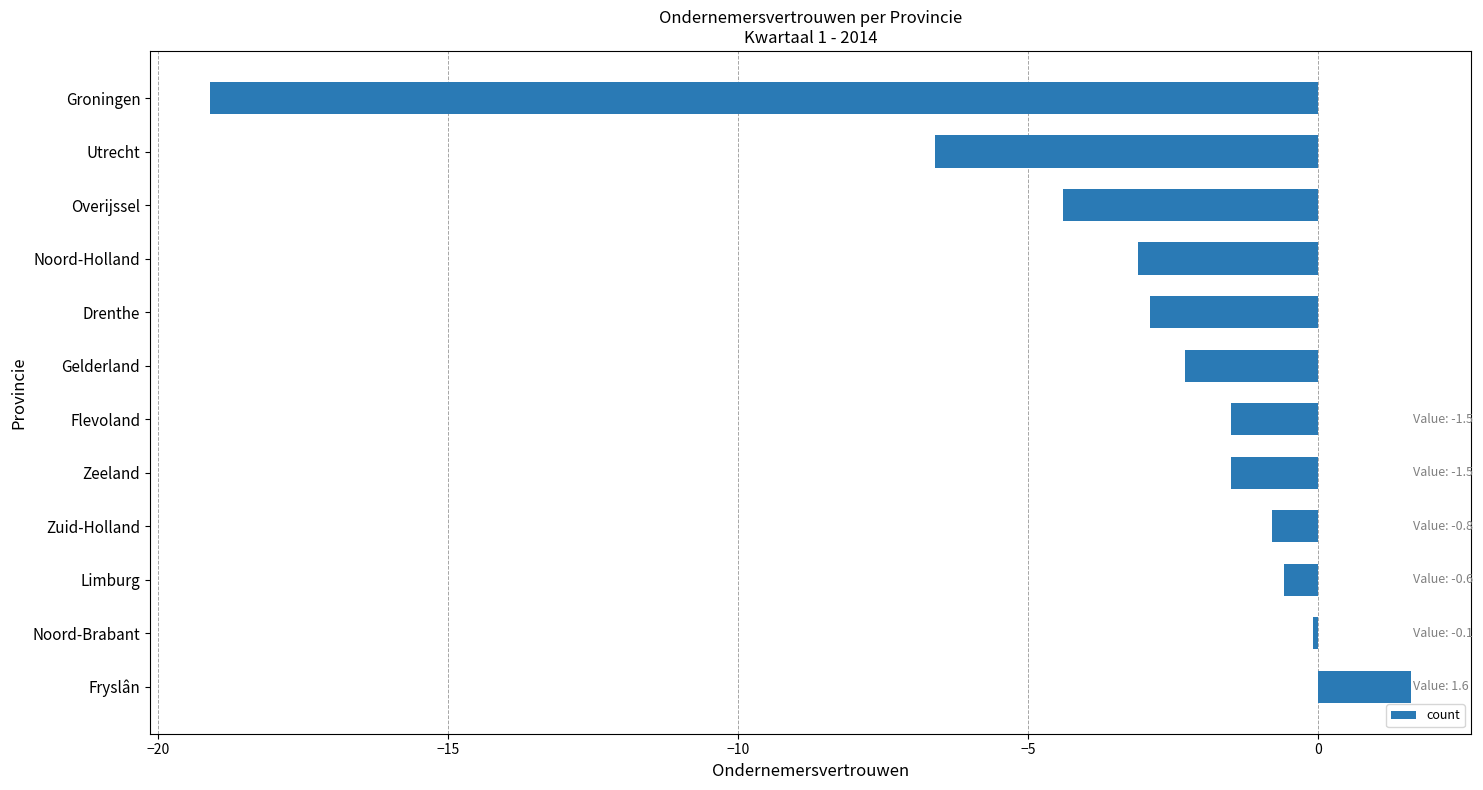

Reading bottom to top, transcribe all the data shown in this chart.

Fryslân=1.6	Noord-Brabant=-0.1	Limburg=-0.6	Zuid-Holland=-0.8	Zeeland=-1.5	Flevoland=-1.5	Gelderland=-2.3	Drenthe=-2.9	Noord-Holland=-3.1	Overijssel=-4.4	Utrecht=-6.6	Groningen=-19.1